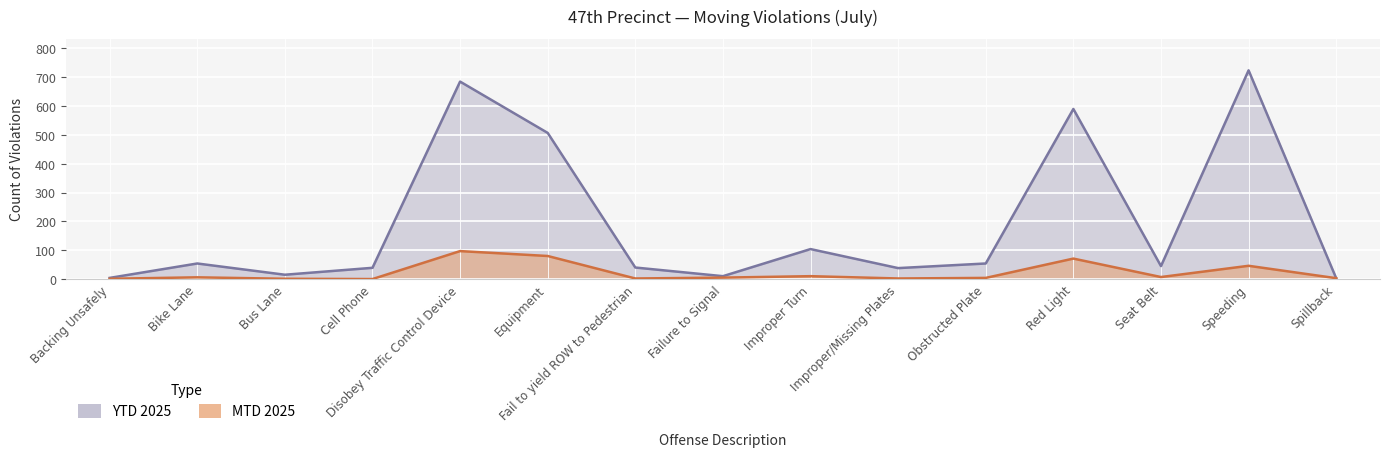

What is the difference between the highest and lowest values at Speeding?

678